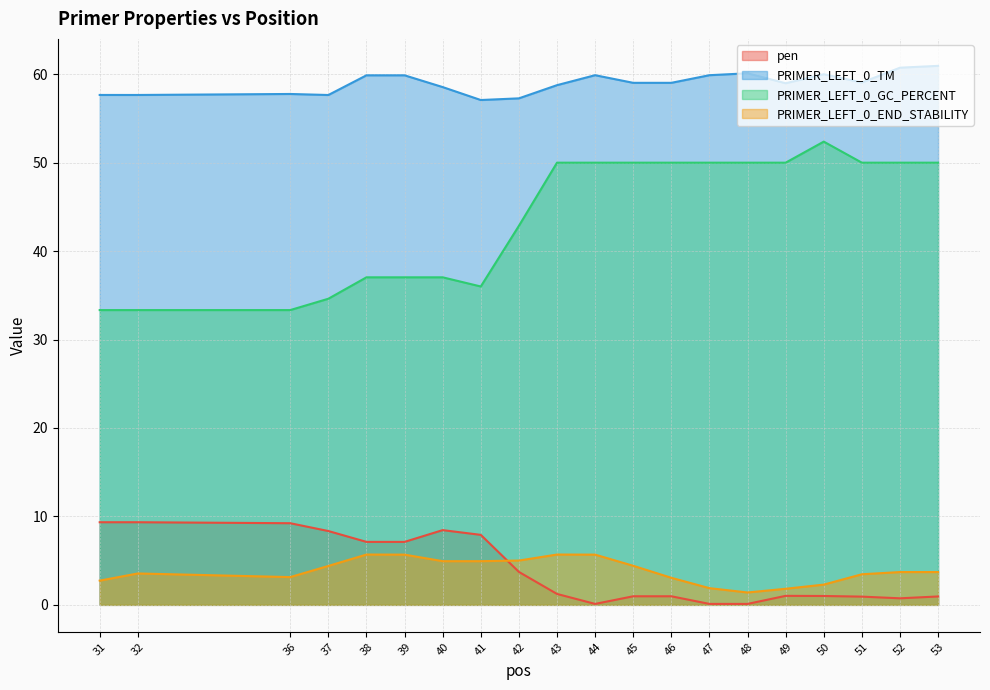

Rank the series at 43 from highest to lowest value.

PRIMER_LEFT_0_TM, PRIMER_LEFT_0_GC_PERCENT, PRIMER_LEFT_0_END_STABILITY, pen